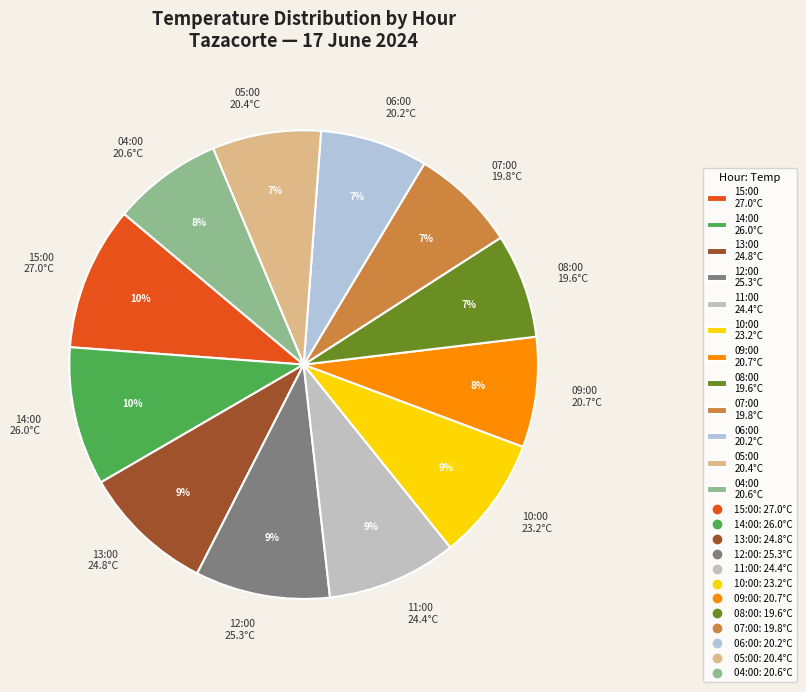

What is the ratio of the value at 05:00 20.4°C to the value at 11:00 24.4°C?

0.8